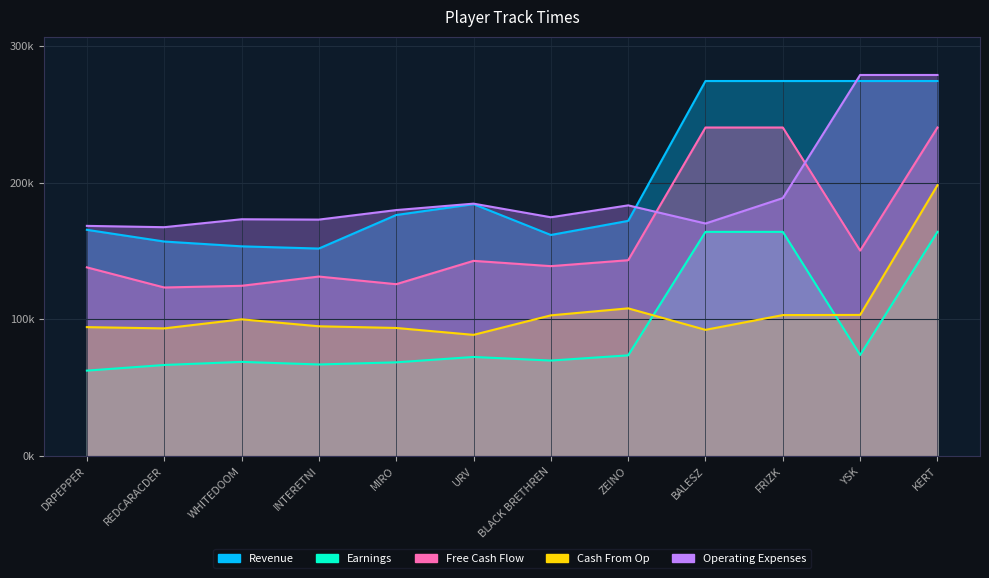

Rank the series by their maximum value, from lowest to highest.

Earnings, Cash From Op, Free Cash Flow, Revenue, Operating Expenses